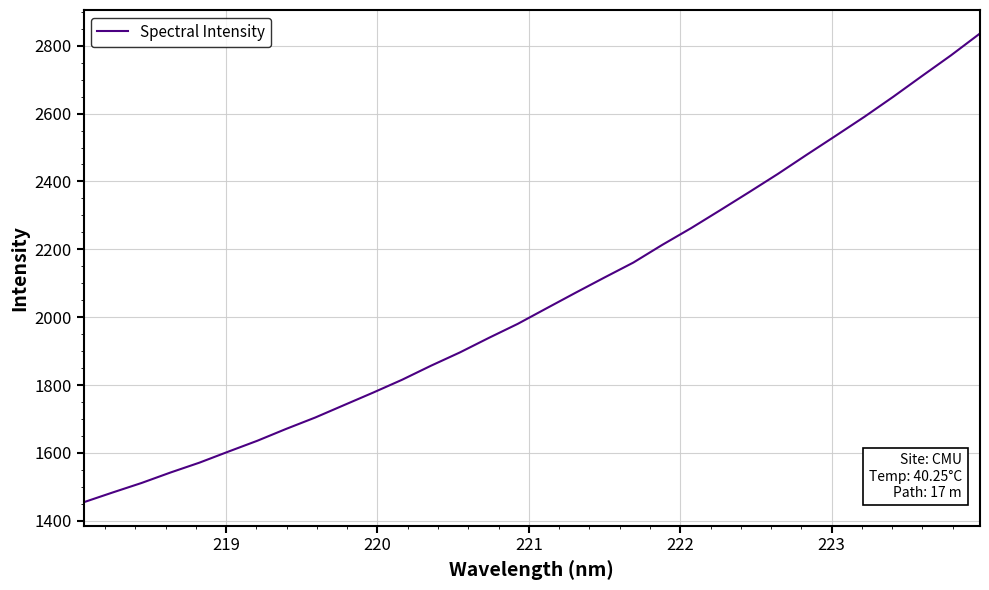

What is the minimum value shown in the chart?

1454.6